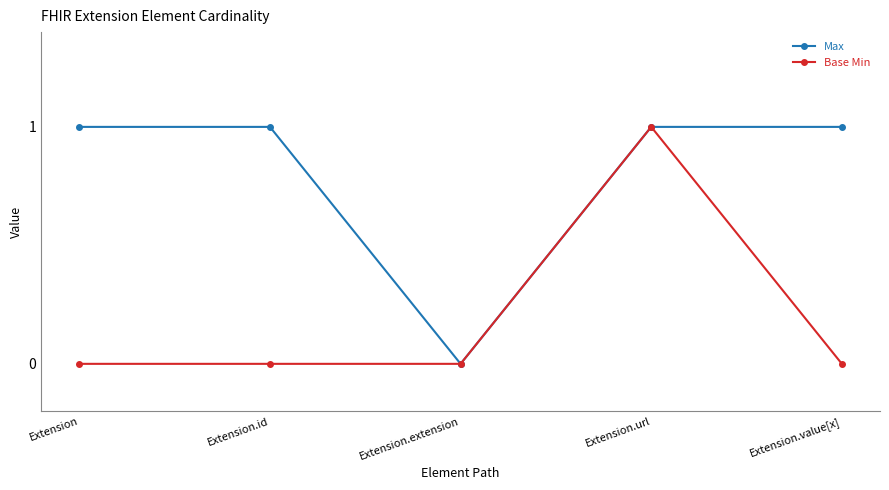

What position from the left is Extension?

1